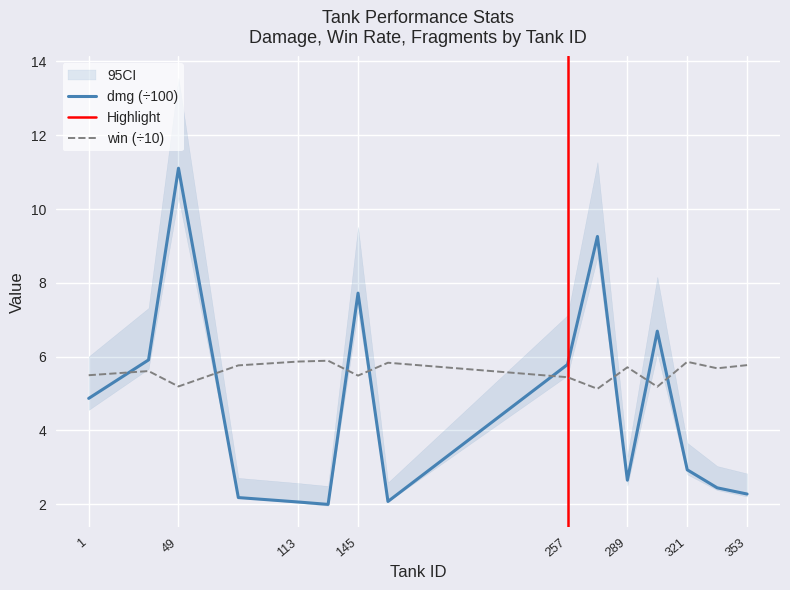

How many interior local peaks does the win series have?

5